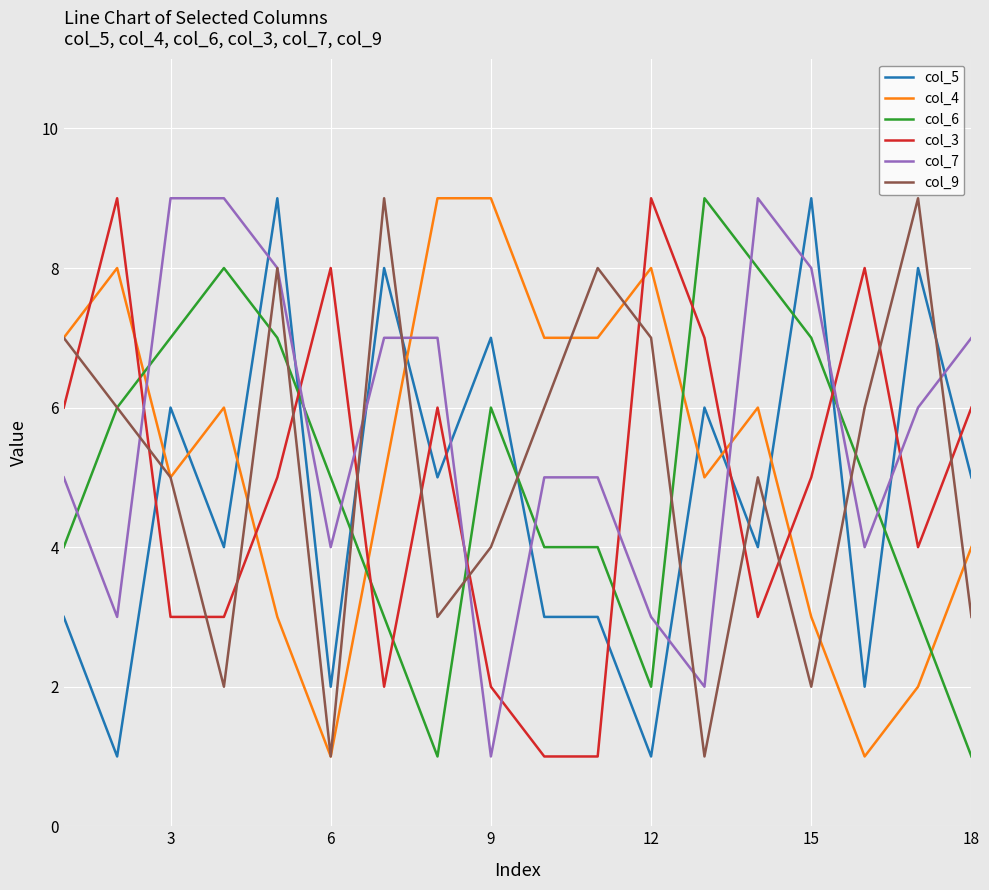

Is this an area chart (filled region under the line)?

No